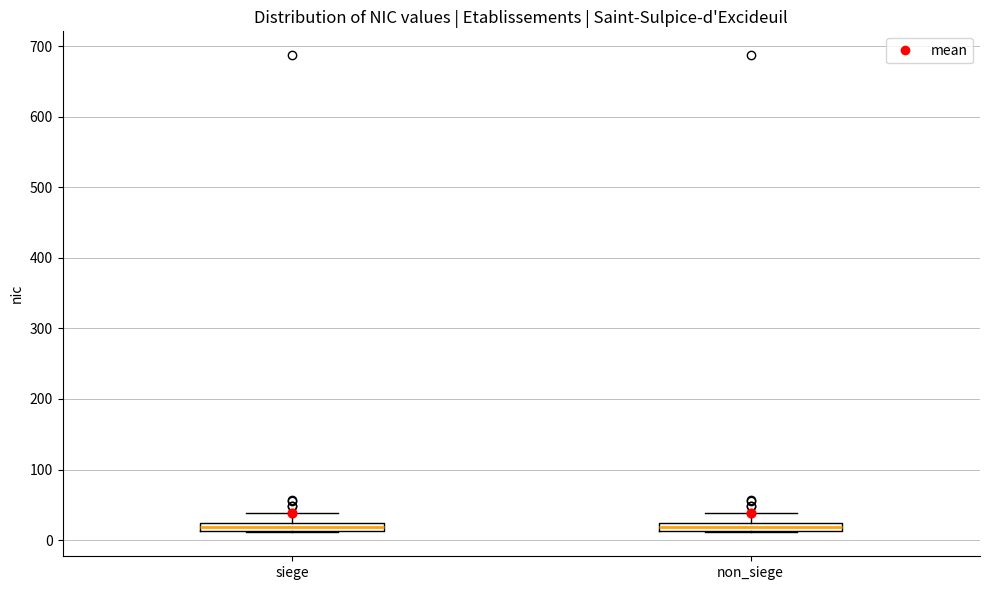

Where is the lower edge of the box for siege on the y-axis? The values are not printed on the chart, so give them approximately, as read against the axis.

10